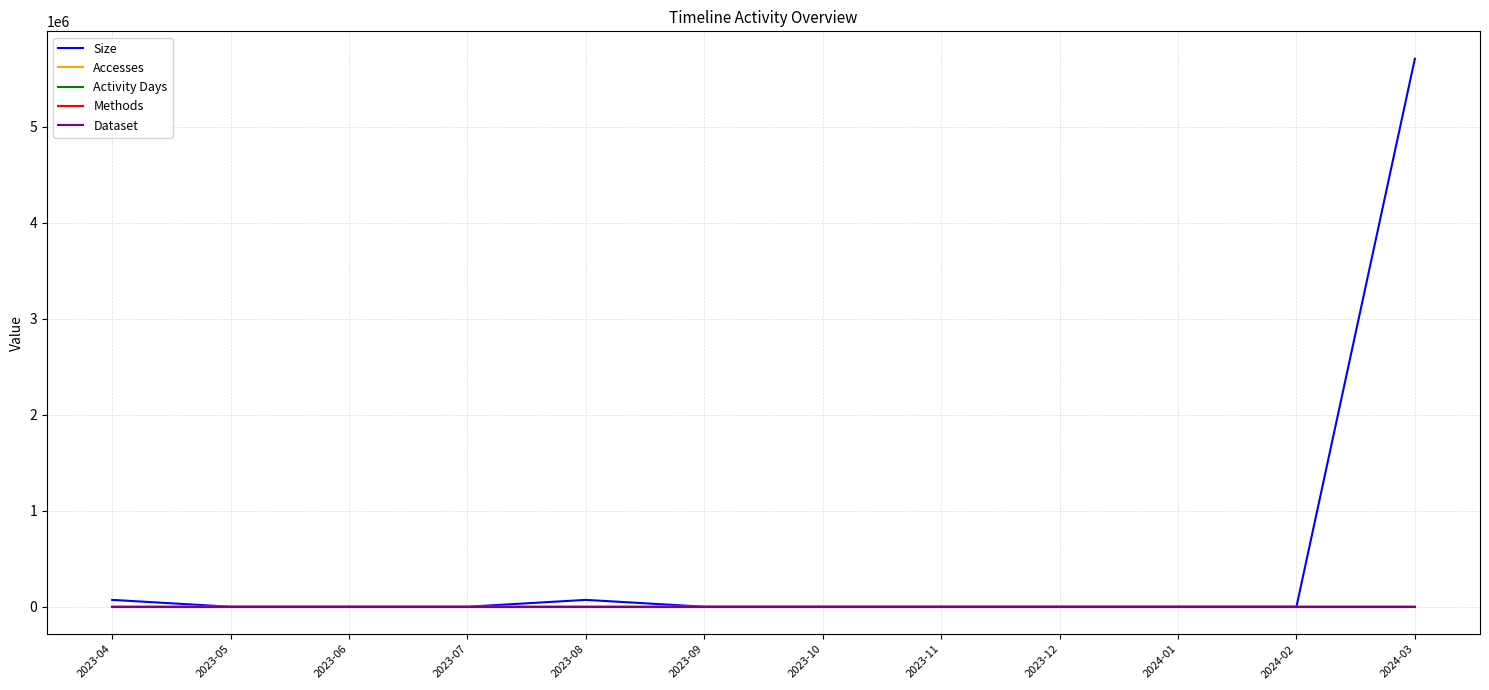

Is this an area chart (filled region under the line)?

No